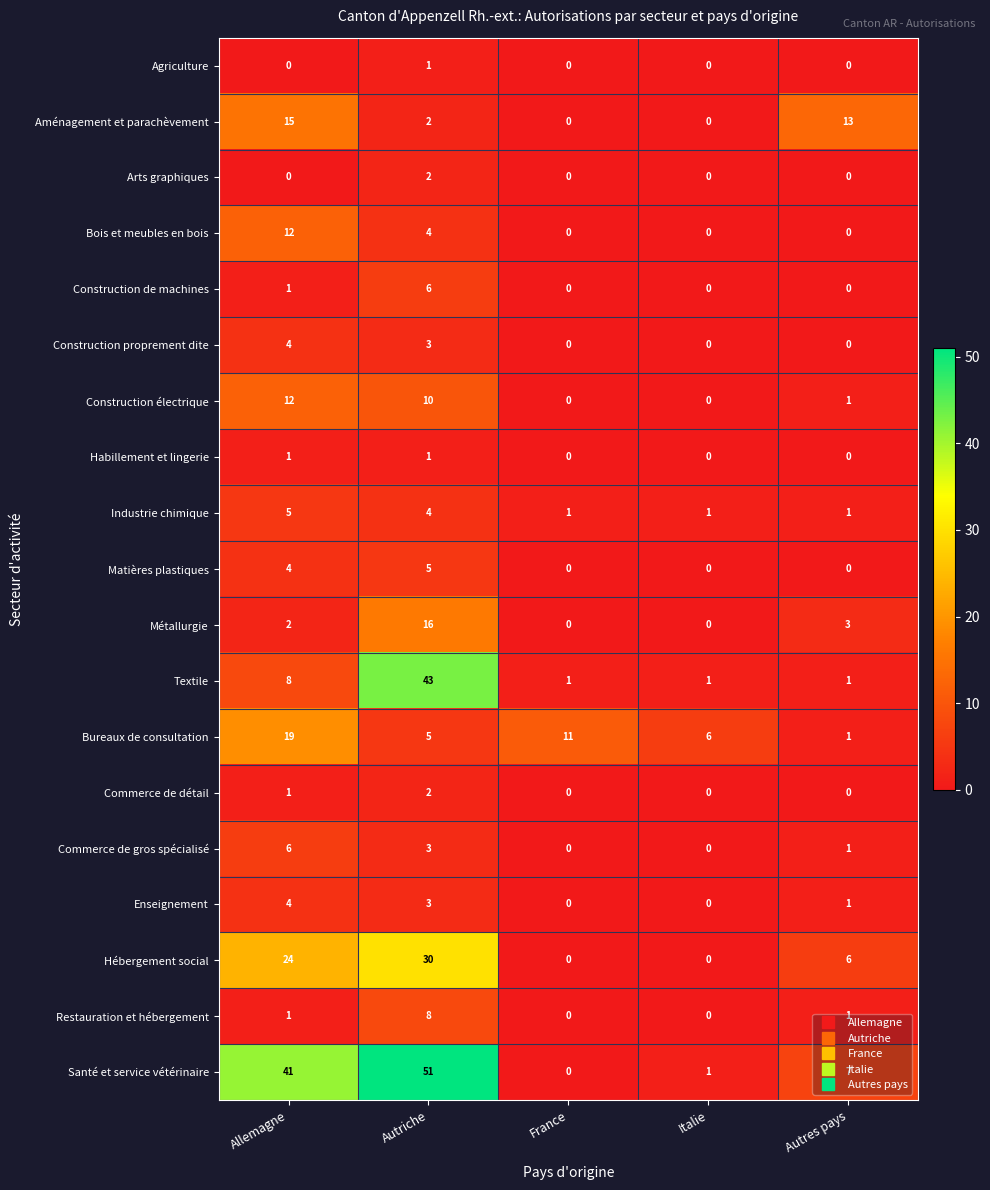

What is the spread (max minus min) of values at Italie?

6